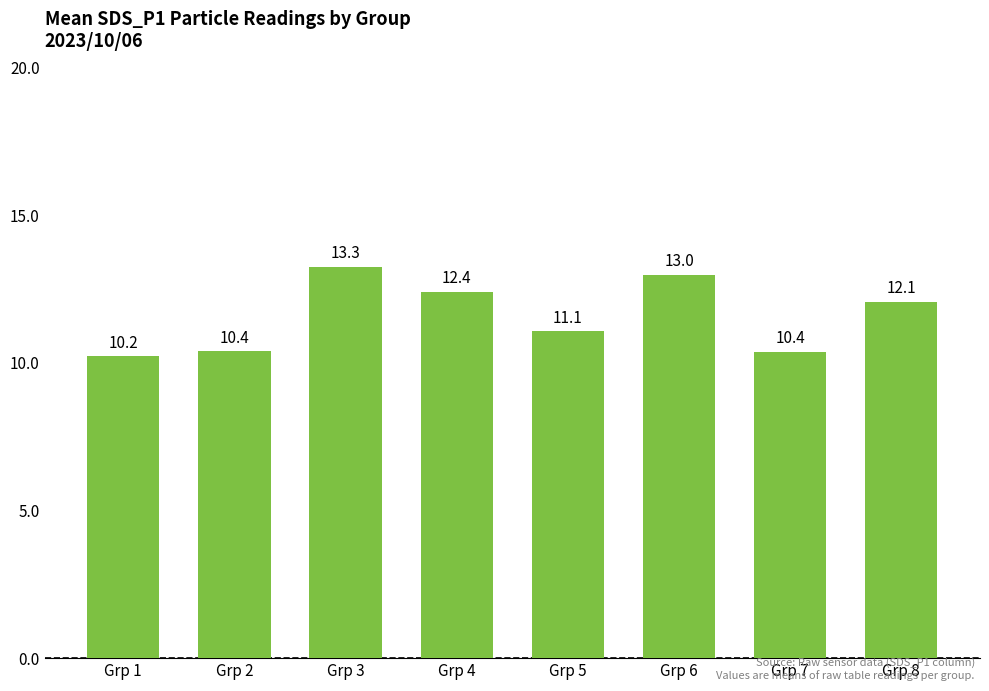

What is the value of the 3rd bar from the left?

13.3